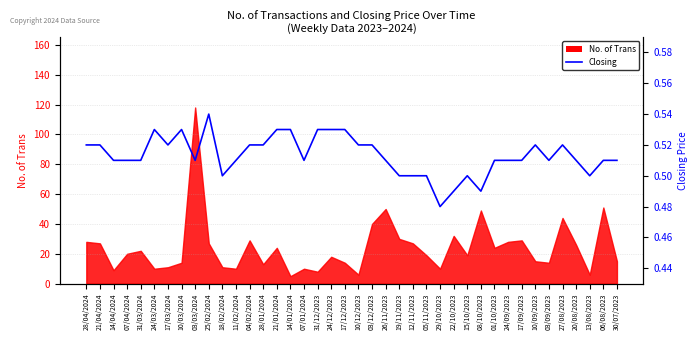

Which category has the lowest value across all series?

29/10/2023